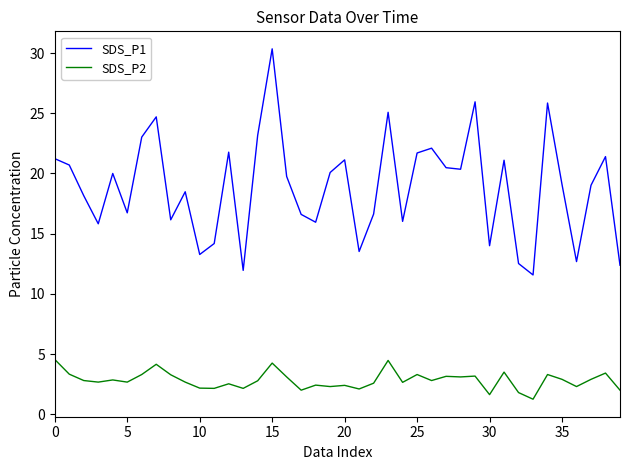

What is the difference between the second highest and second lowest values in the SDS_P2 series?

2.8